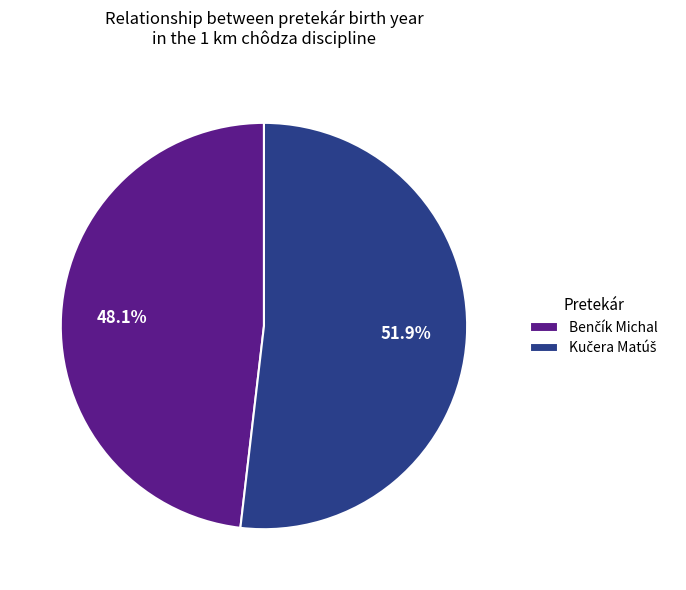

How many segments does this pie chart have?

2